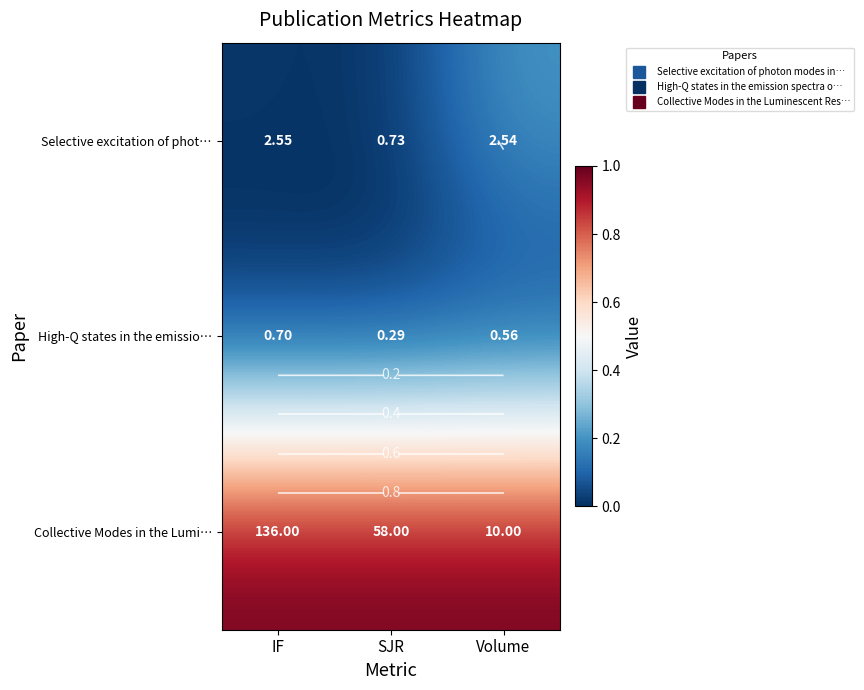

Is it true that Selective excitation of phot… equals 0.0 at IF?

False